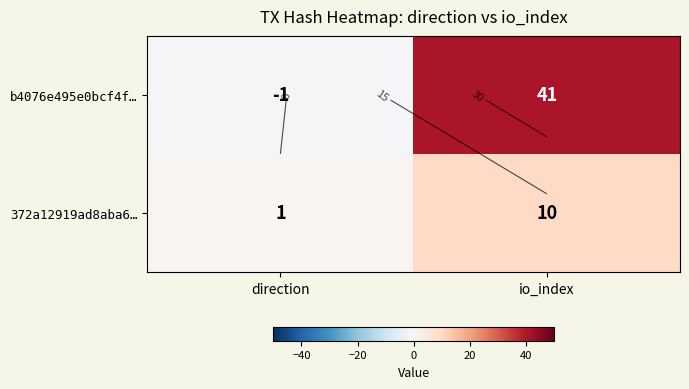

What is the lowest value of the b4076e495e0bcf4f… series?

-1